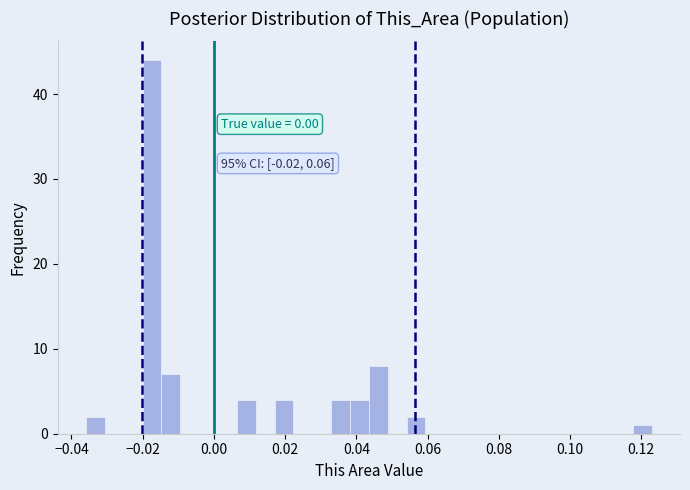

Read against the x-axis, roughly where is the centre of the tallest bar?

-0.018